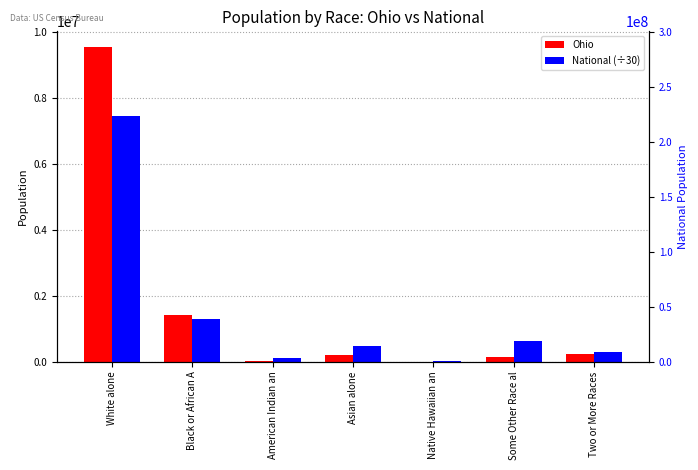

Which series has the largest range (max minus min)?

Ohio